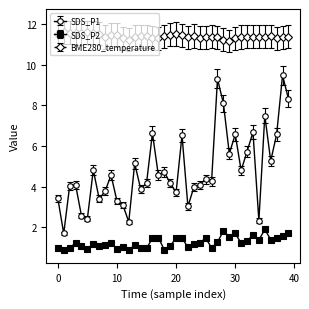

True or false: SDS_P2 and BME280_temperature intersect in this chart.

False